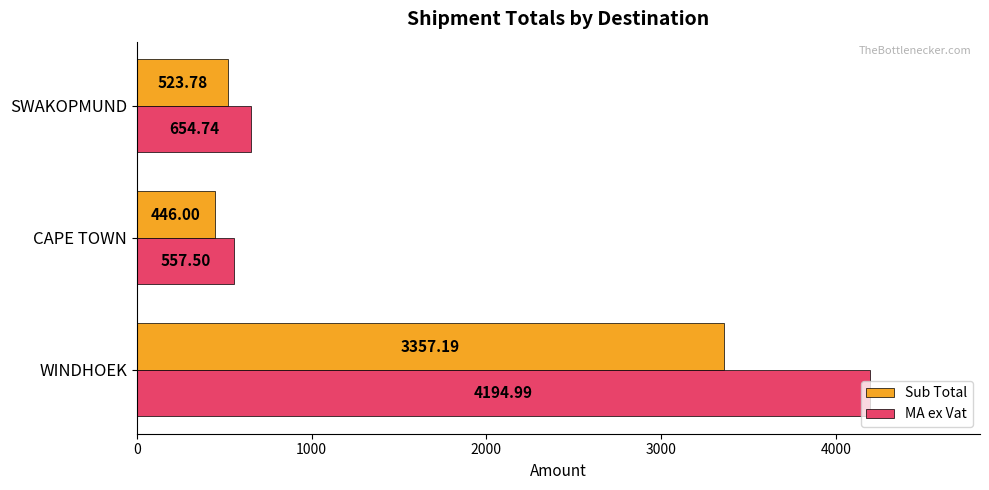

Where is Sub Total nearest to the value 1901?

SWAKOPMUND